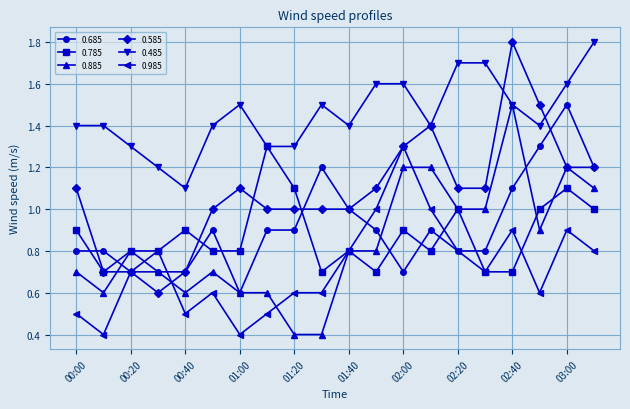

Is this an area chart (filled region under the line)?

No